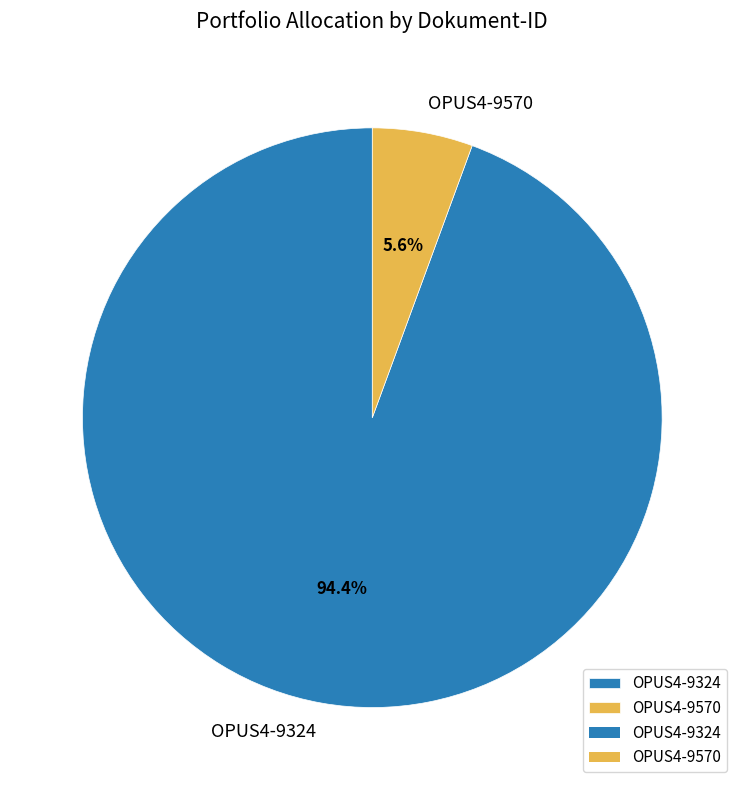

Is it true that OPUS4-9324 is 84% of the pie?

False